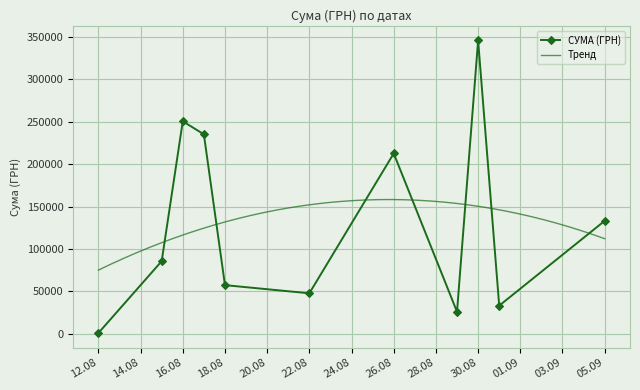

In СУМА (ГРН), how many points are higher than both neighbors (excluding endpoints)?

3